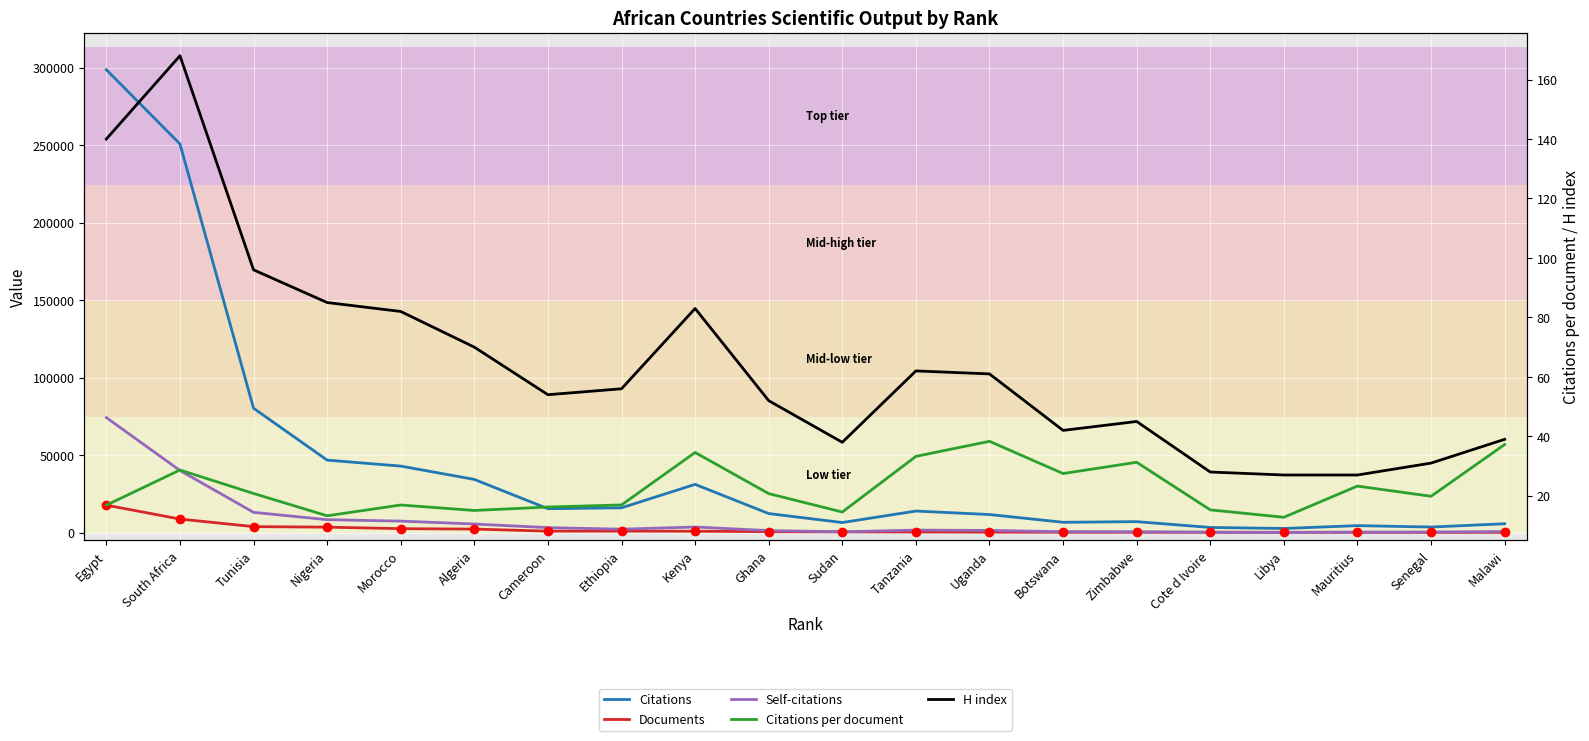

Read the Self-citations value at Algeria.

5544.0